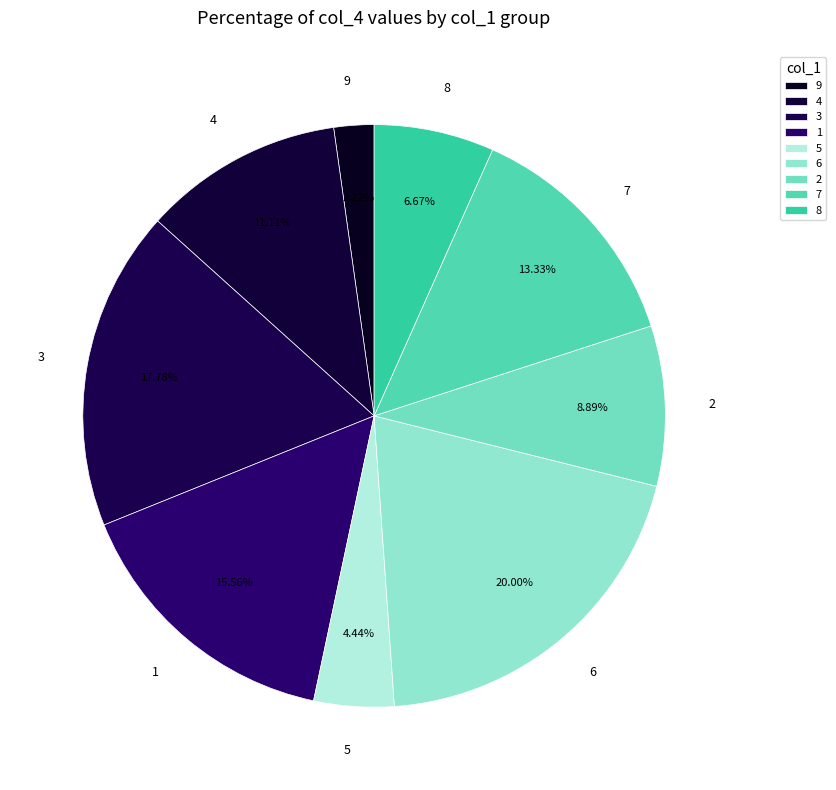

How many slices are in this pie chart?

9